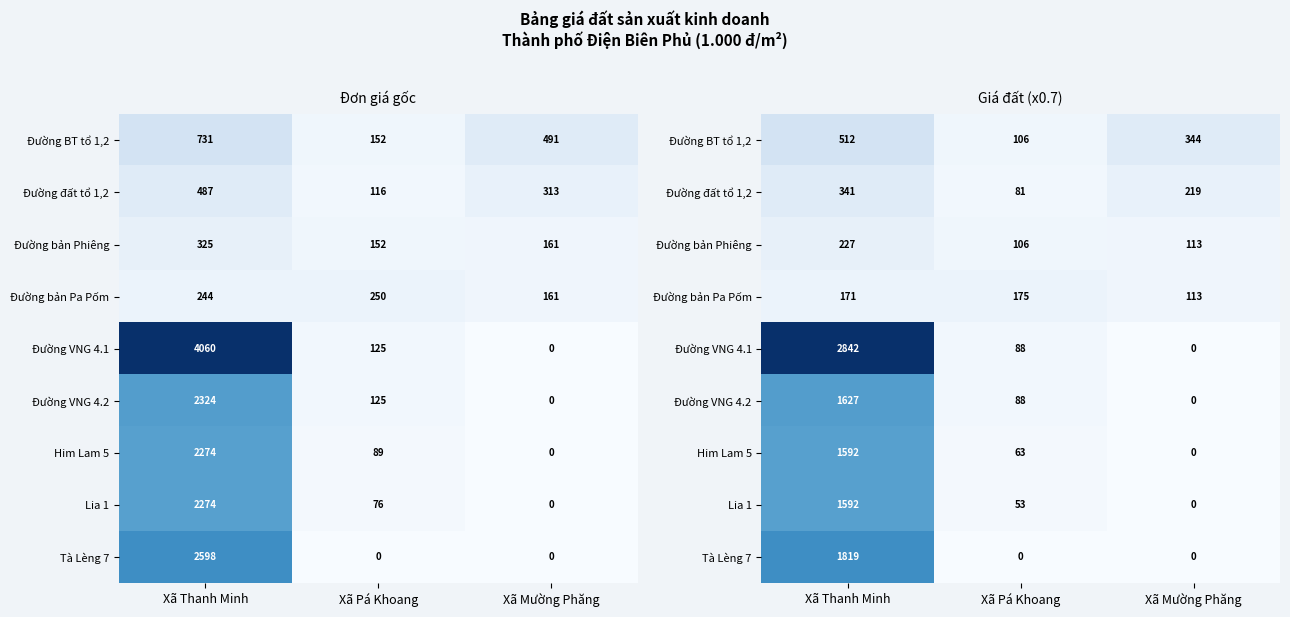

Which label corresponds to the largest value in the chart?

Xã Thanh Minh